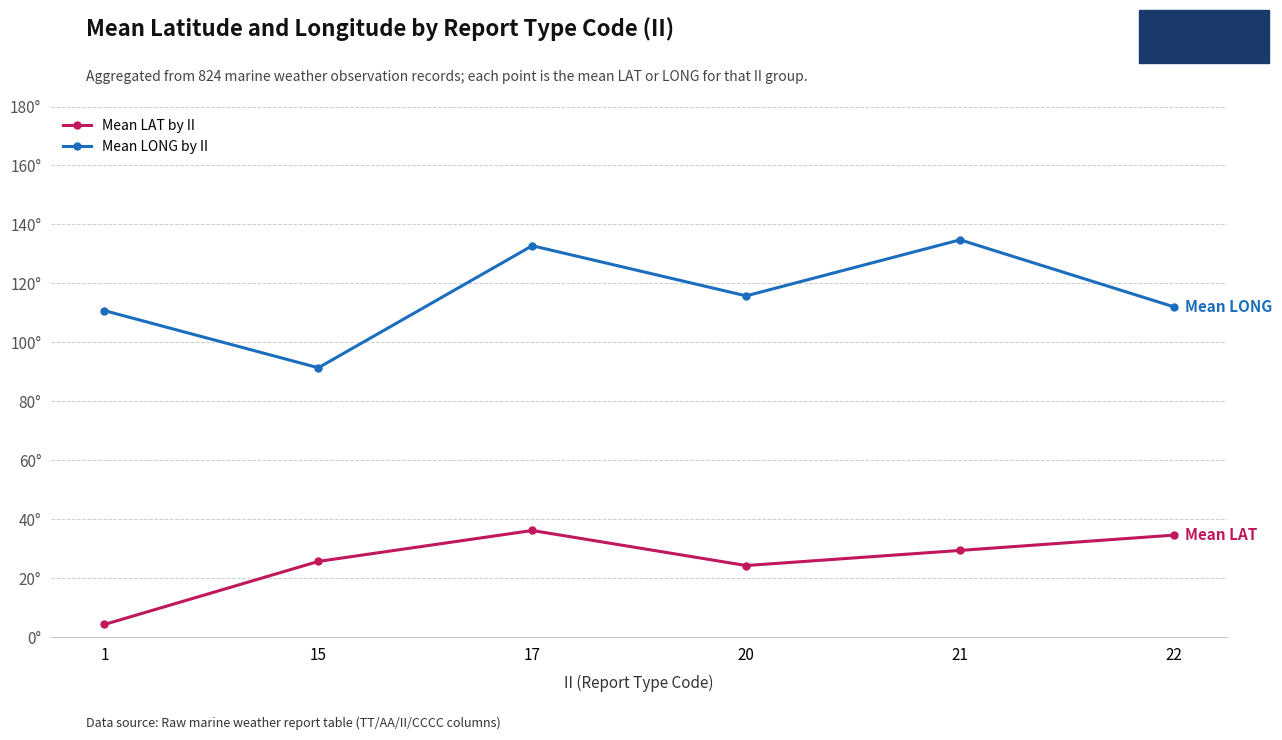

Which series has the widest spread of values?

Mean LONG by II